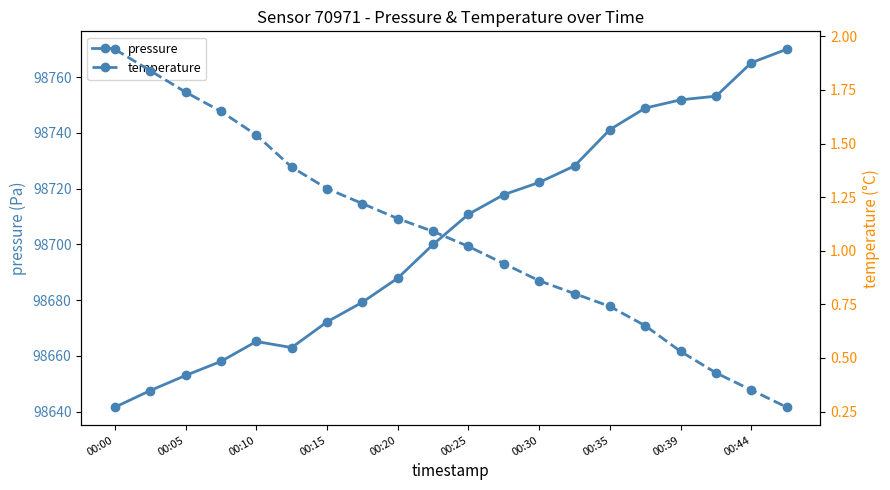

Which series has the largest total across all categories?

pressure